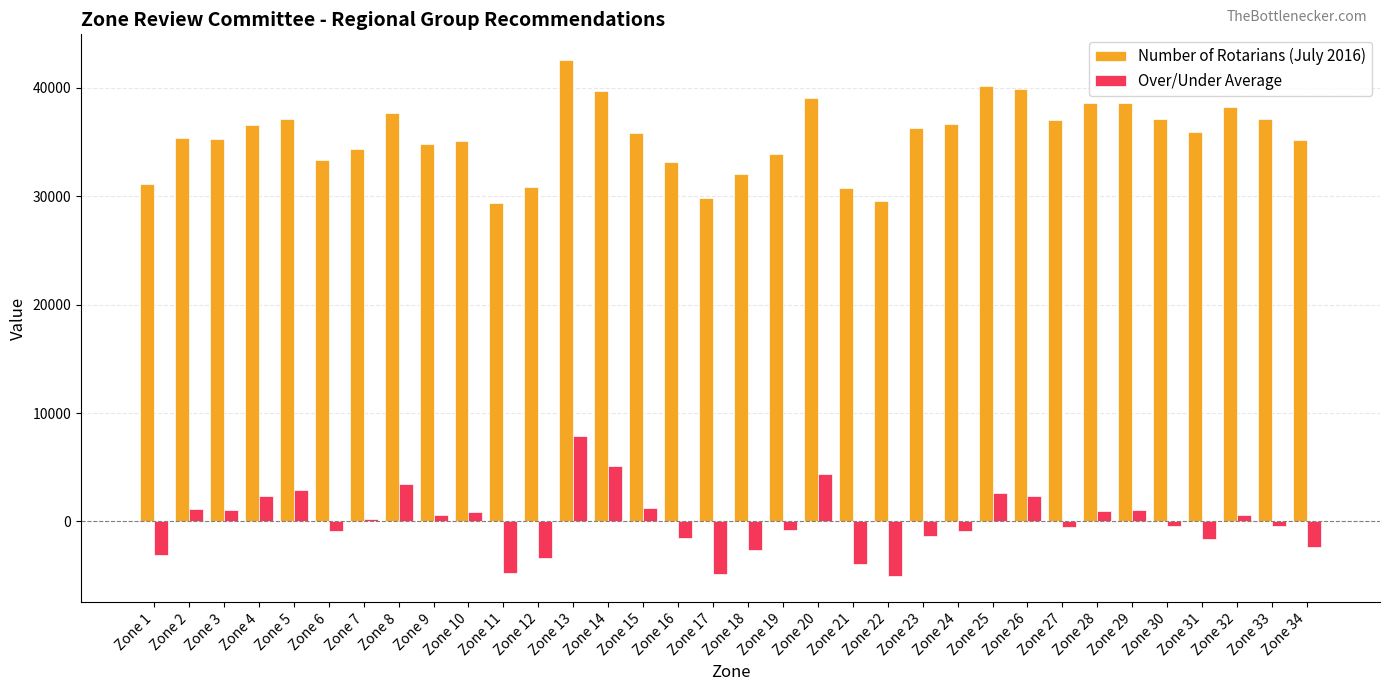

How many categories are shown in the chart?

34